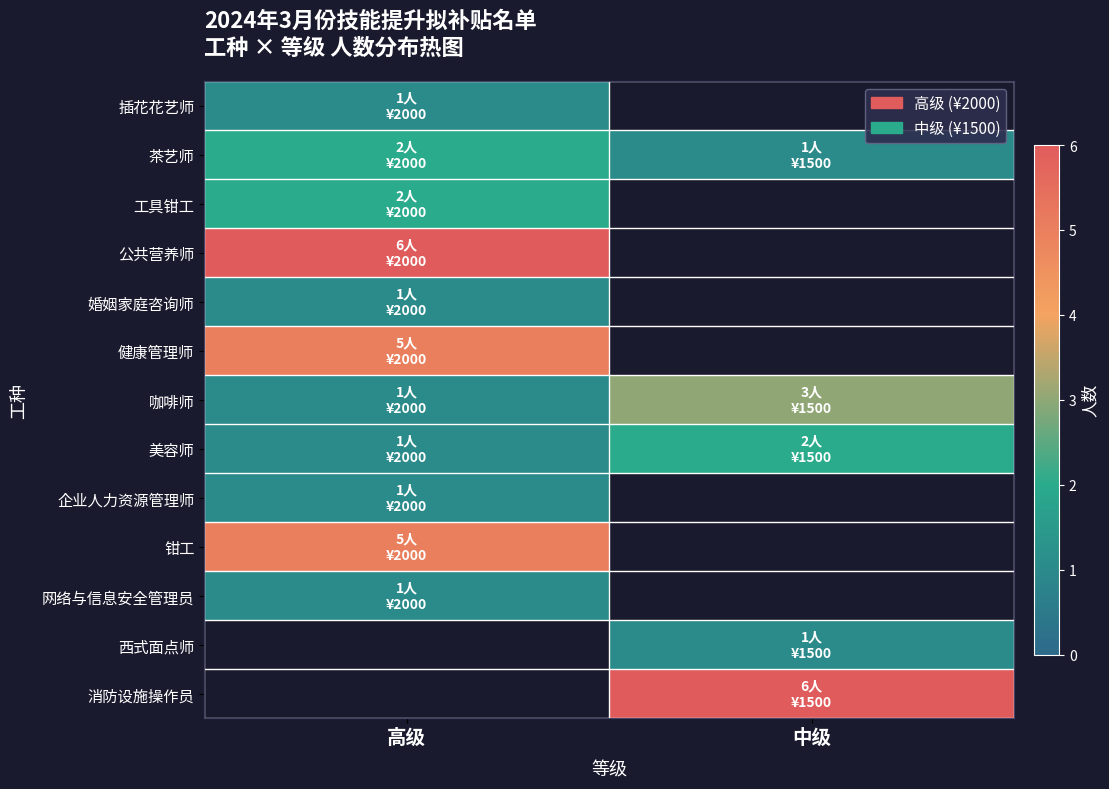

The value of 插花花艺师 at 高级 is 0.5. True or false?

False